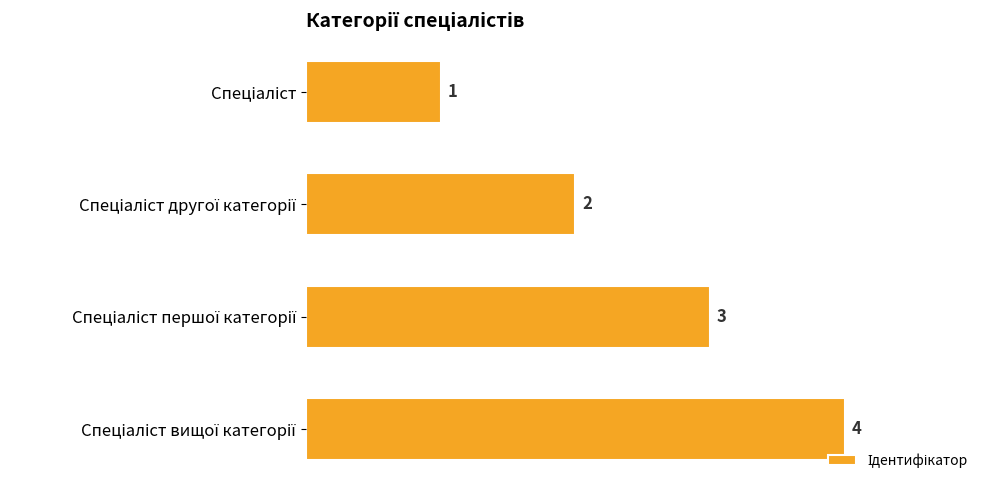

Count the values in the range 2 to 4.

3